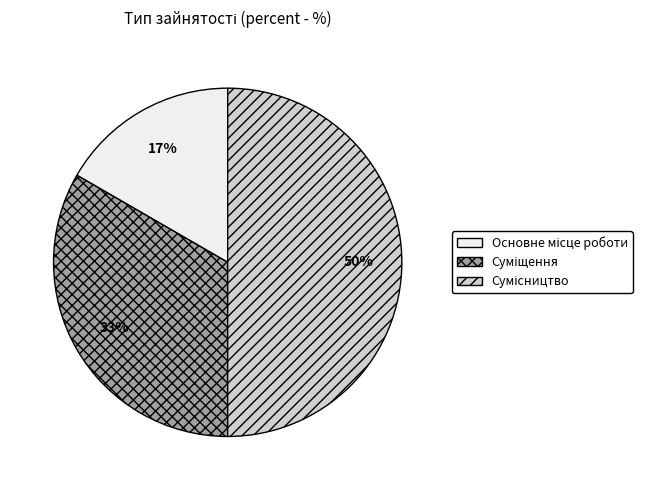

To the nearest percent, what is the average slice percentage?

33%